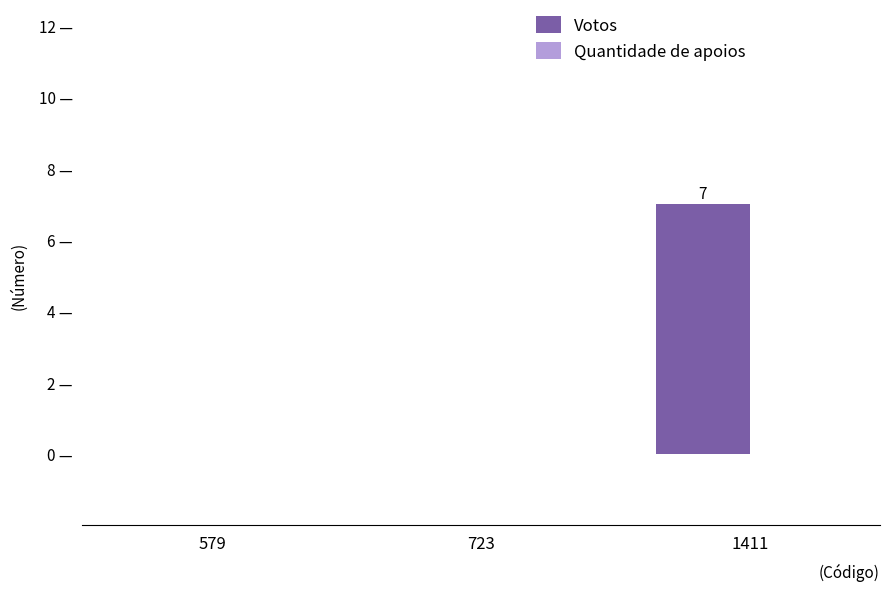

Are the bars horizontal?

No